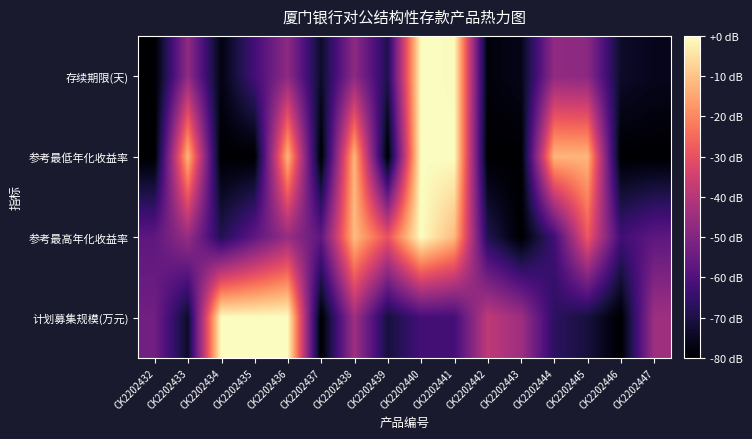

What is the difference between the highest and lowest values at CK2202445?

58.8